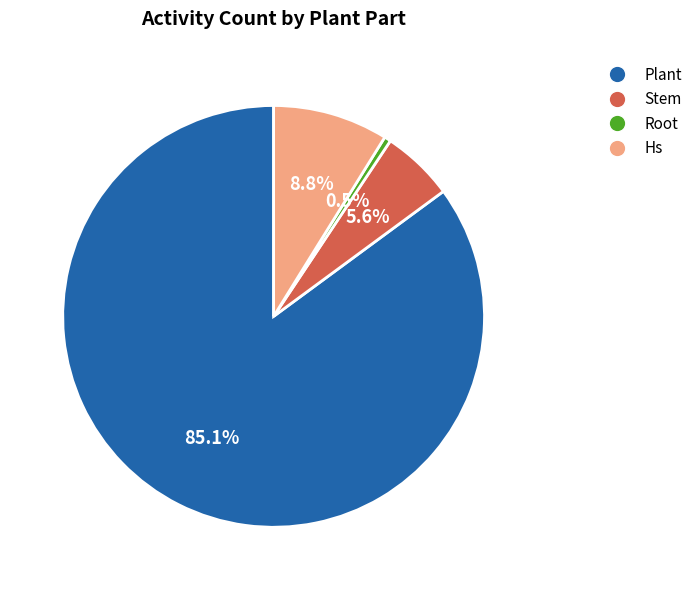

Does any single category account for the majority?

Yes